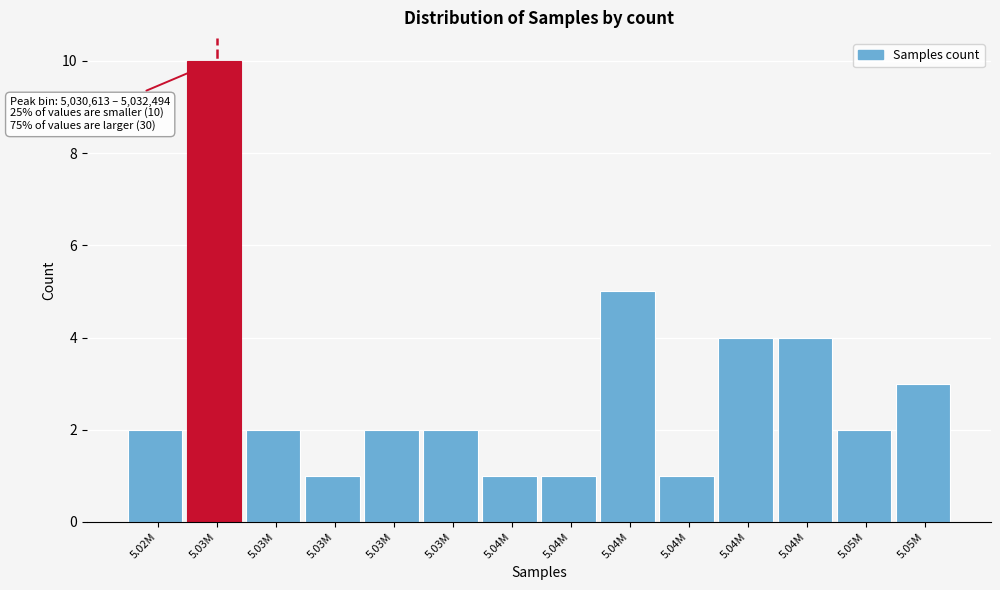

How many categories are shown in the chart?

14